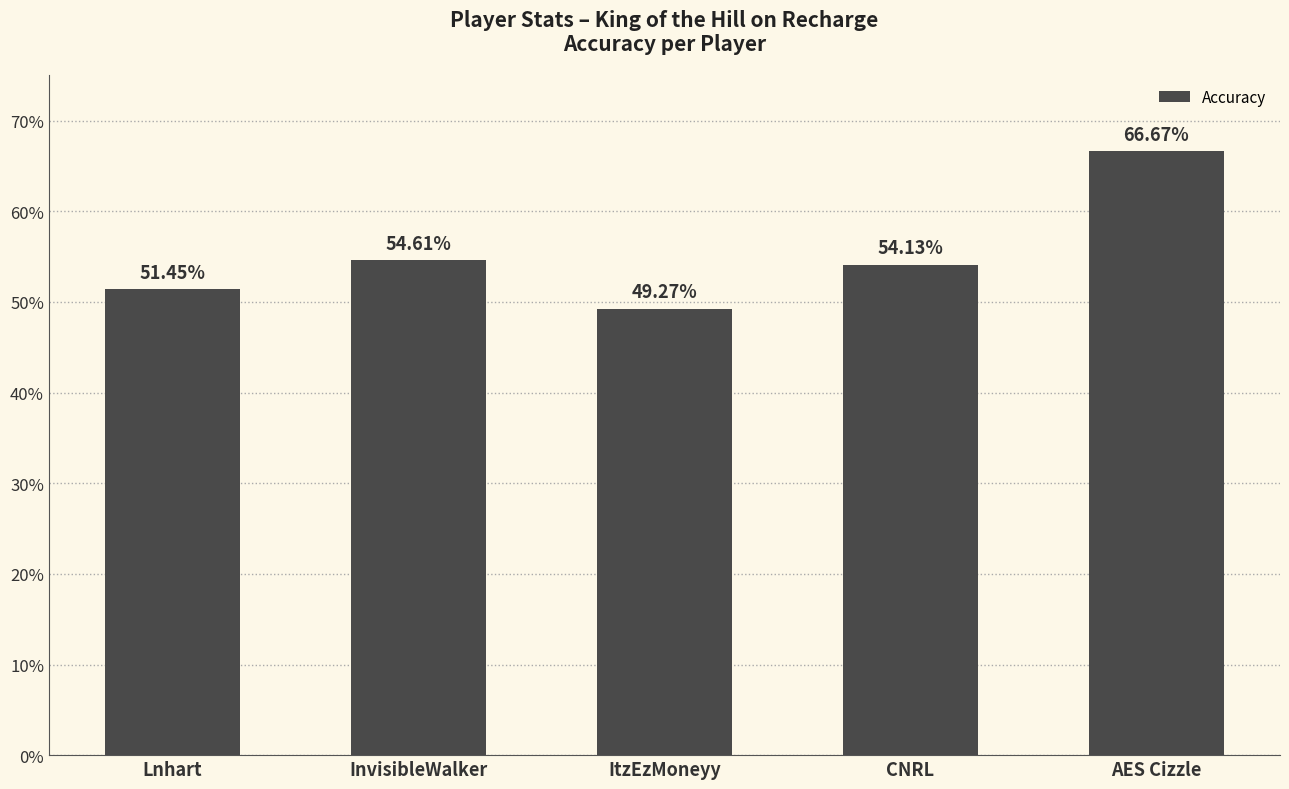

What is the ratio of the value at InvisibleWalker to the value at ItzEzMoneyy?

1.1